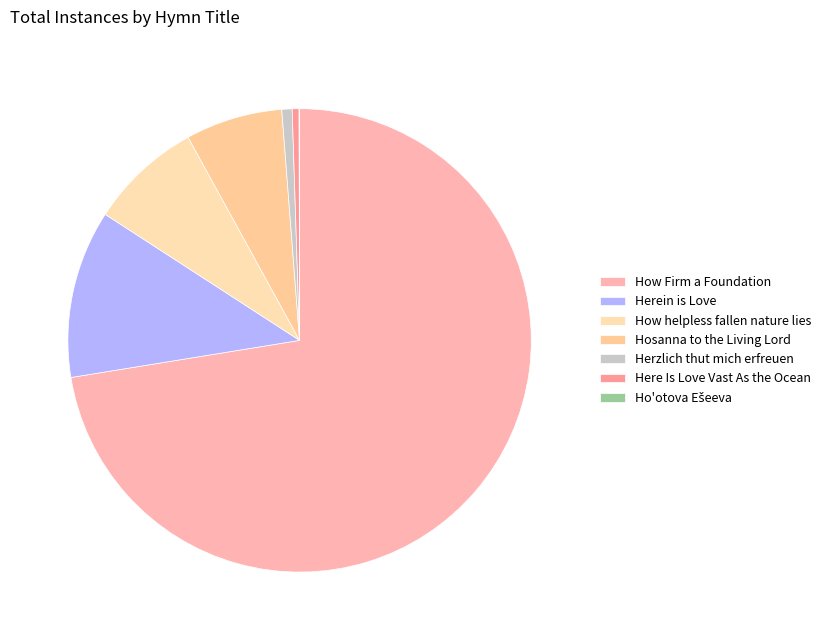

What percentage do Herein is Love and How Firm a Foundation together represent?

84.2%